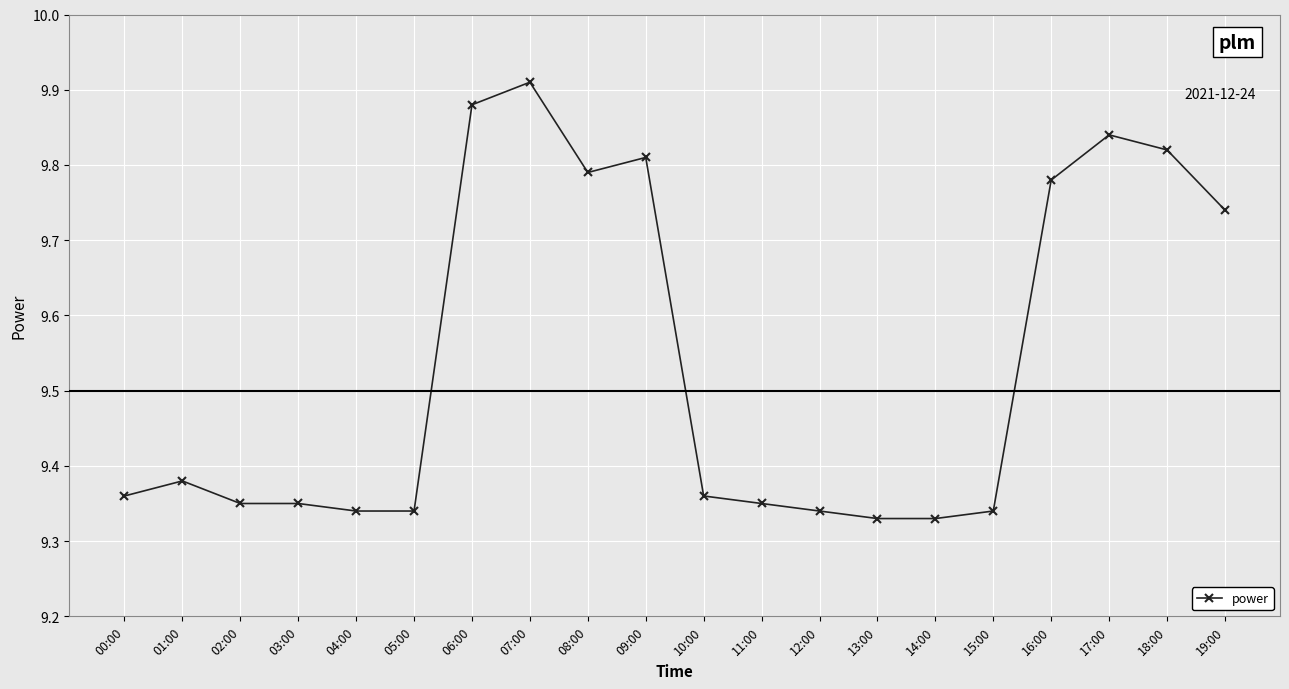

What is the change in value from 07:00 to 15:00?

-0.6